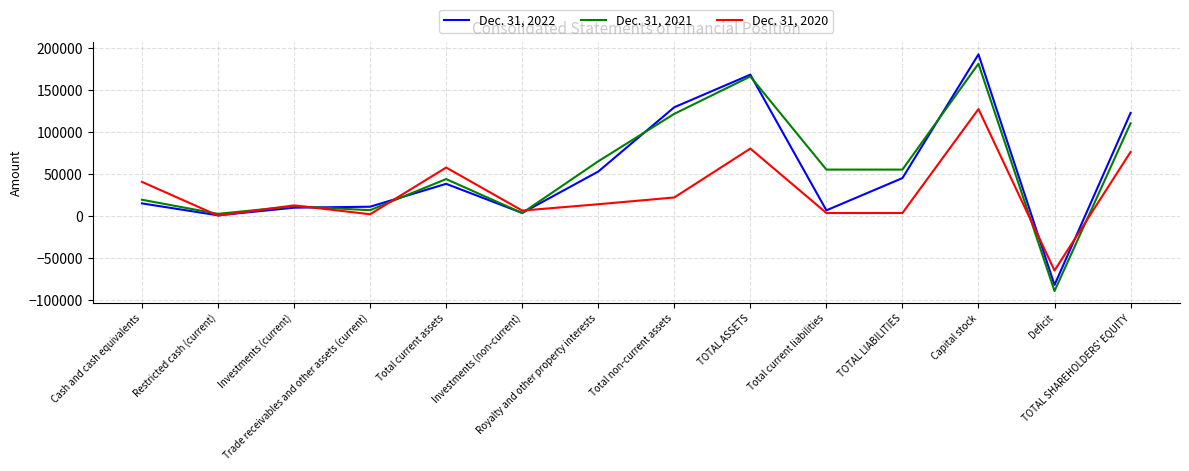

What is the minimum value for Dec. 31, 2022?

-81558